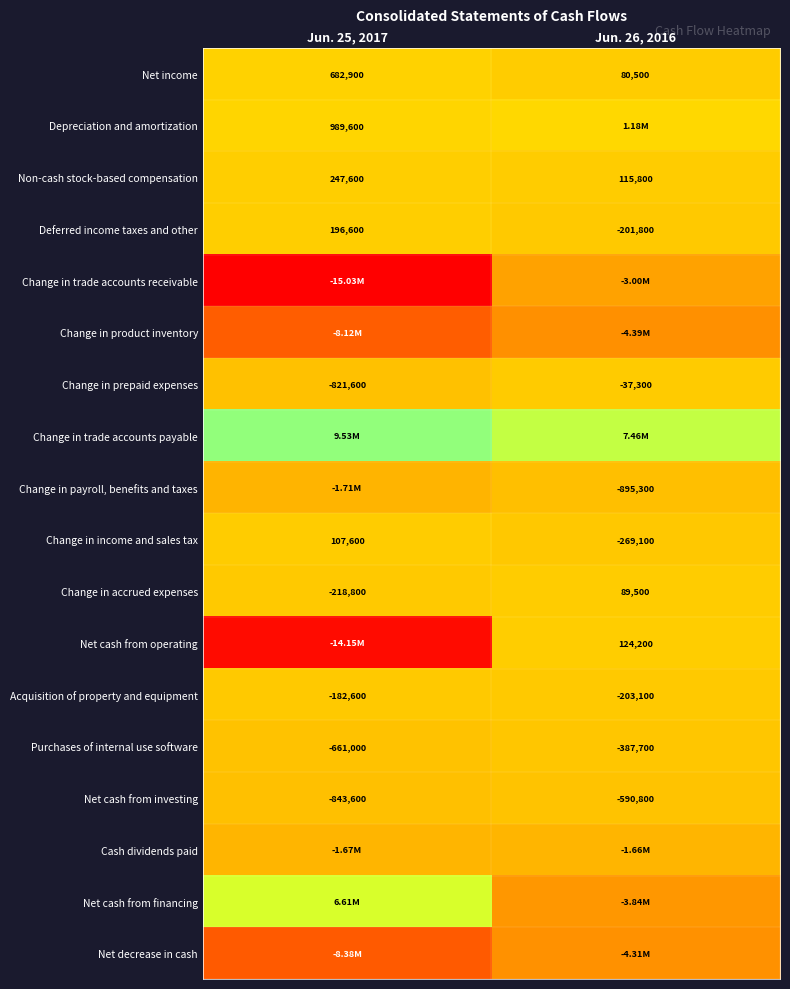

What is the difference between the Change in prepaid expenses values at Jun. 26, 2016 and Jun. 25, 2017?

784300